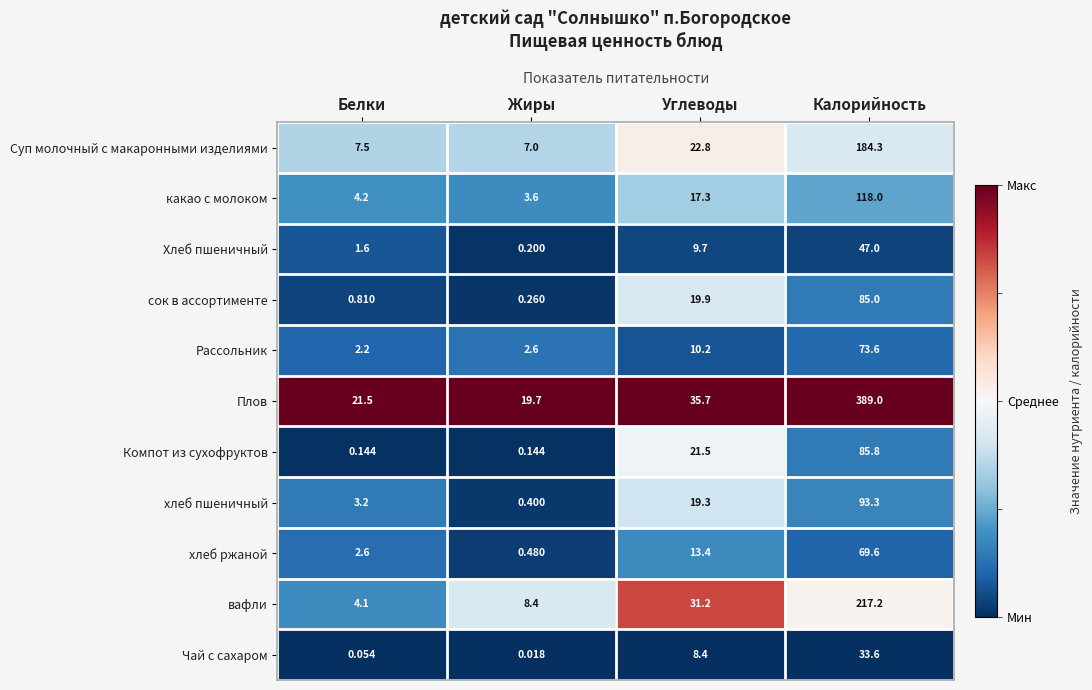

At which label does вафли first exceed 31?

Углеводы